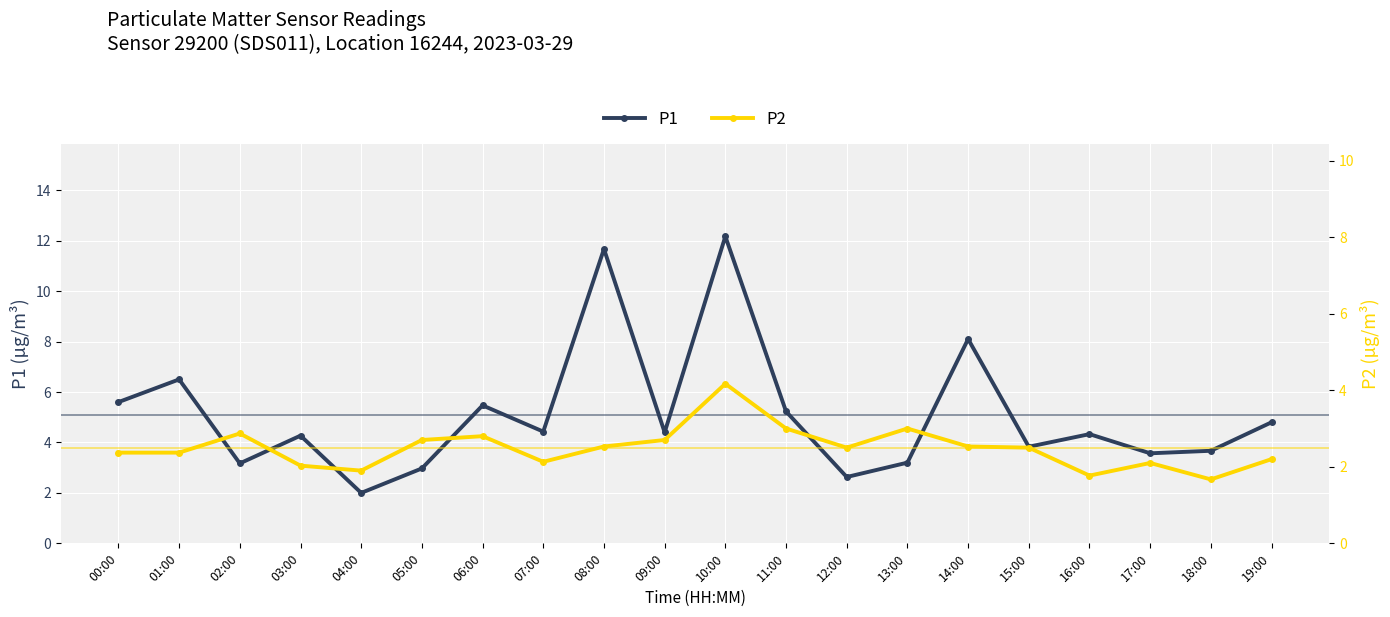

True or false: P2 and P1 intersect in this chart.

False